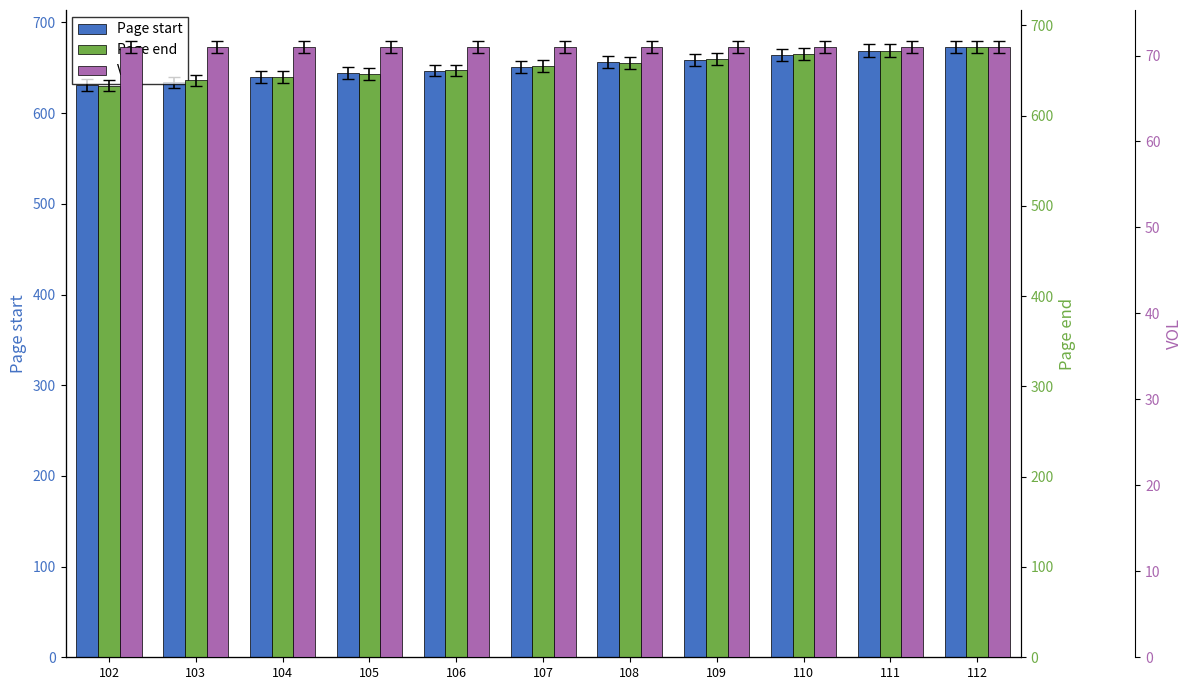

Which category has the highest value in the VOL series?

102